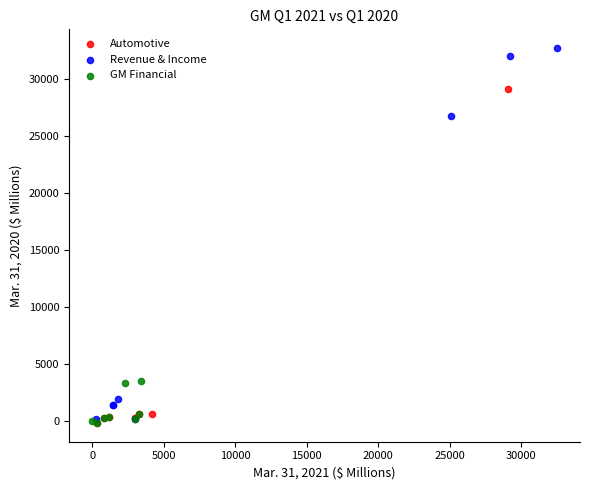

Which series contains the highest Y value?

Revenue & Income